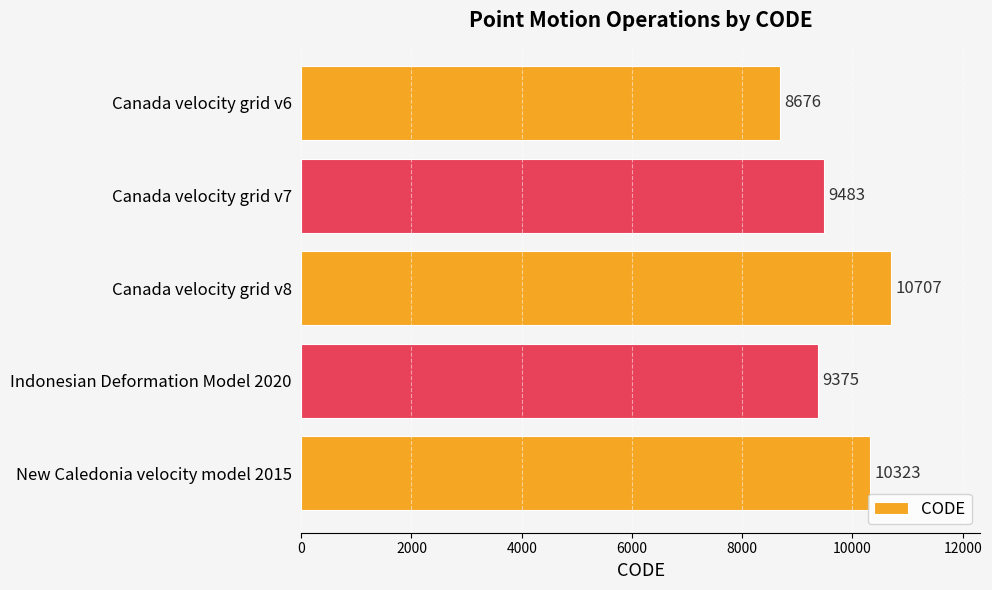

List the labels in order of value, largest first.

Canada velocity grid v8, New Caledonia velocity model 2015, Canada velocity grid v7, Indonesian Deformation Model 2020, Canada velocity grid v6